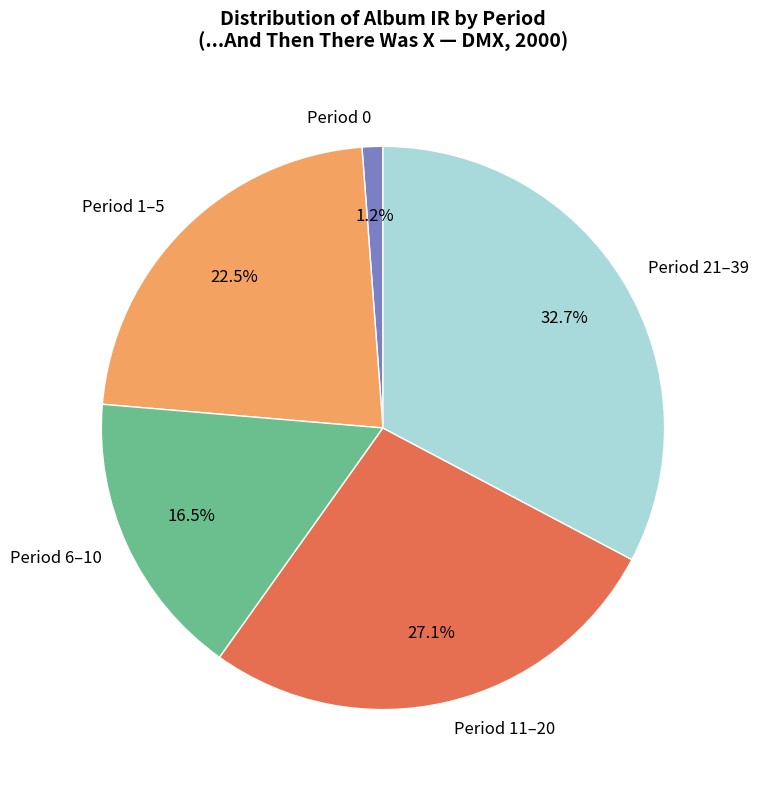

How many segments does this pie chart have?

5